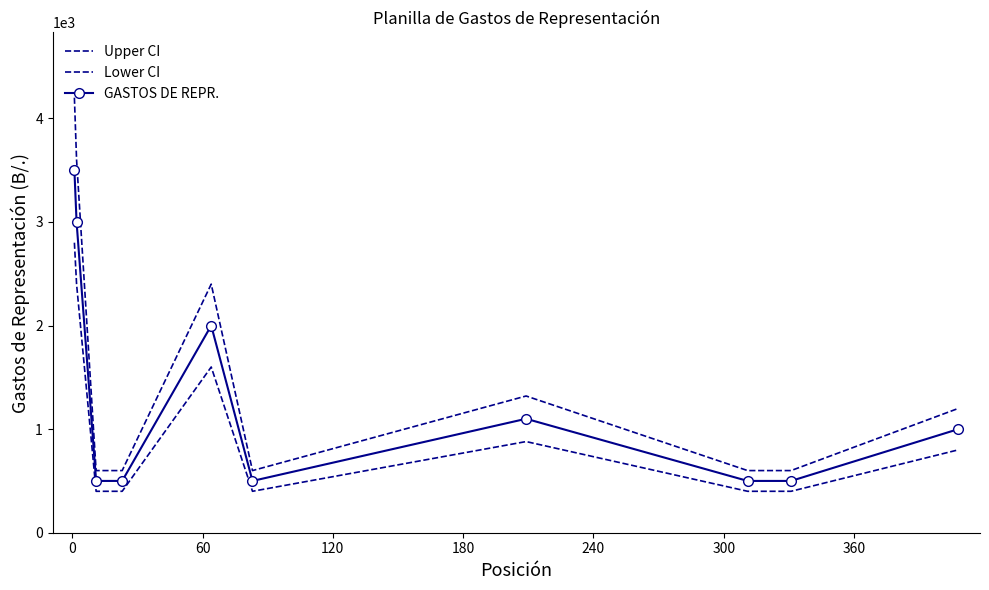

What is the minimum value for Lower CI?

400